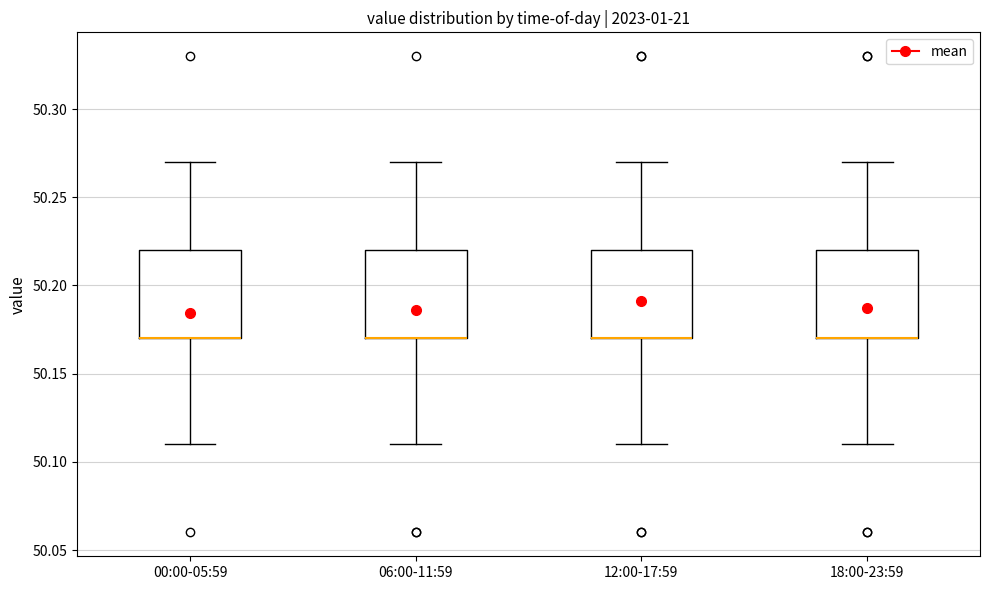

Where does the upper whisker of the box for 00:00-05:59 end on the y-axis? The values are not printed on the chart, so give them approximately, as read against the axis.

50.27